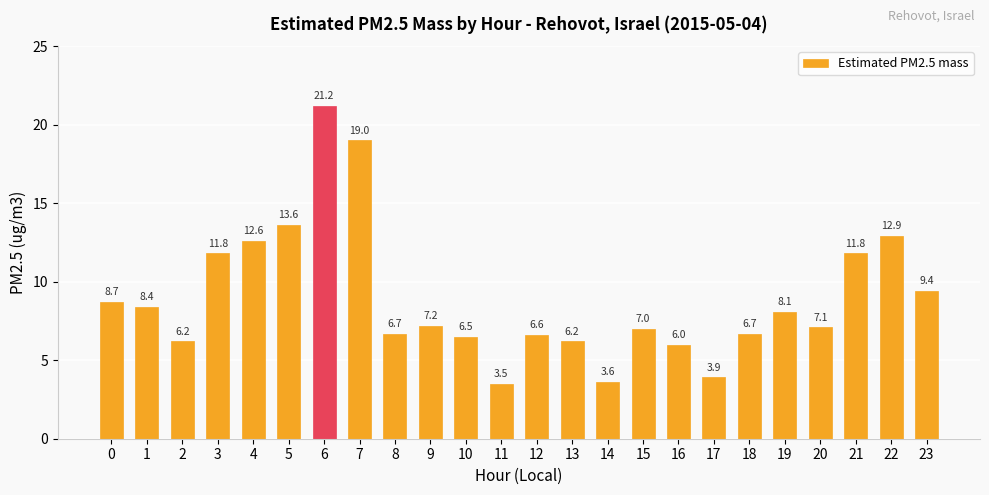

Count the number of categories in the chart.

24